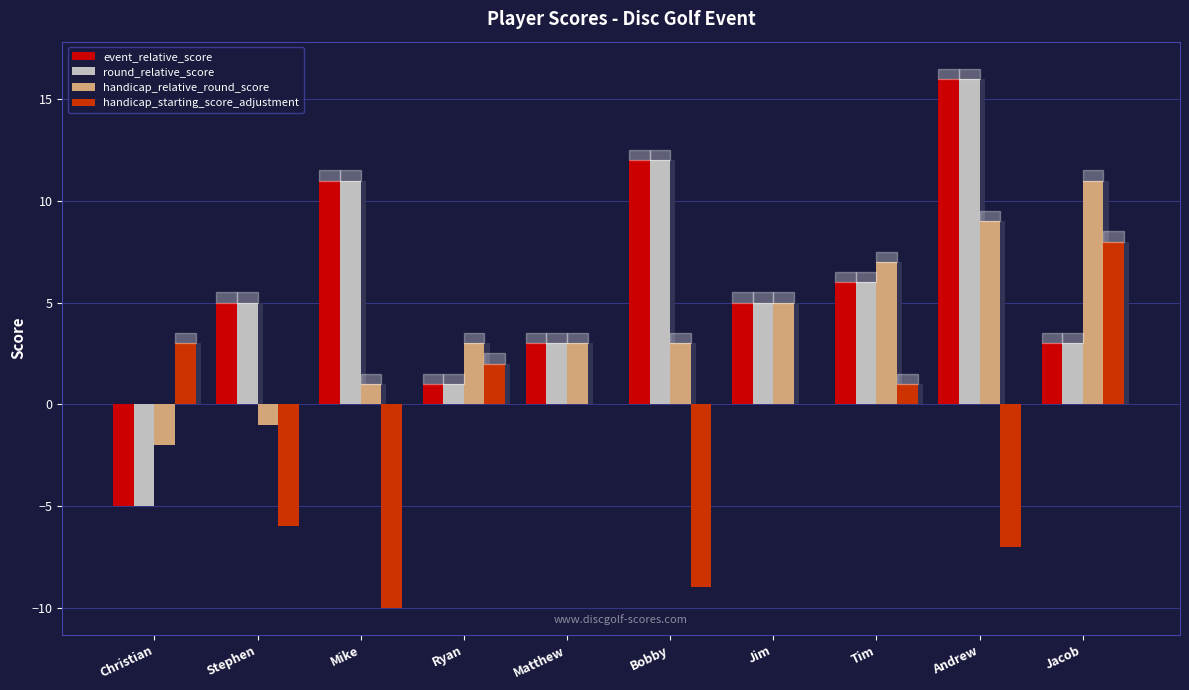

The value of event_relative_score at Jacob is 1. True or false?

False